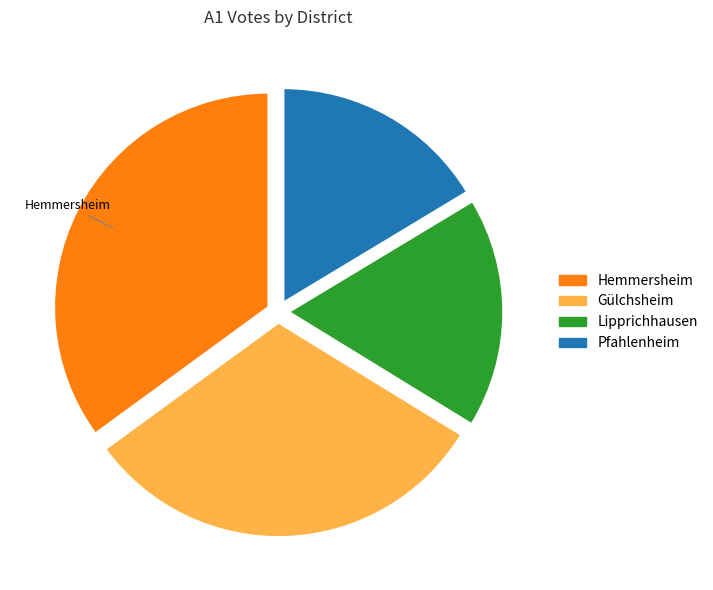

Is there any slice that represents more than half of the pie?

No